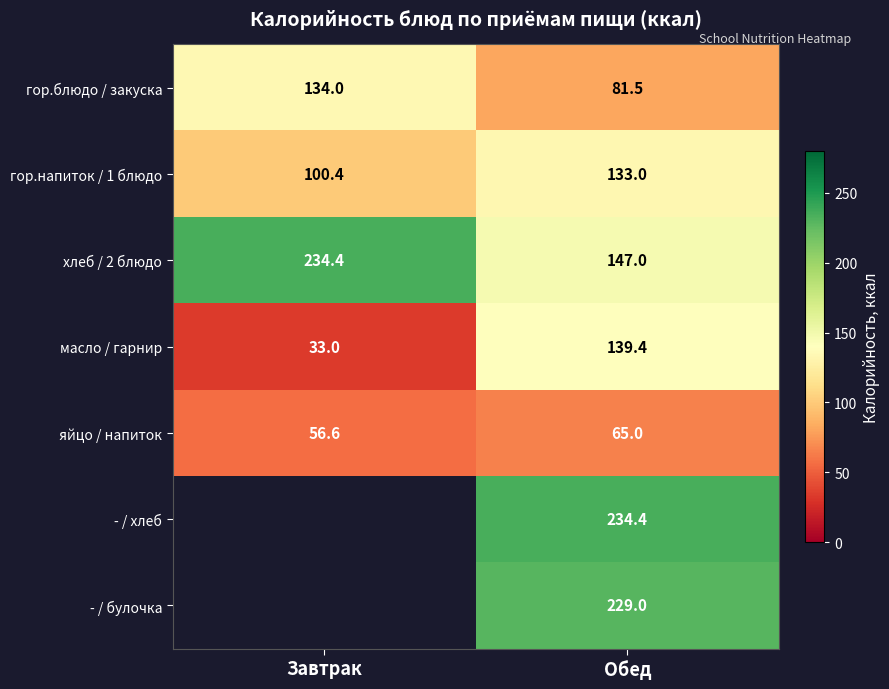

At Обед, list the series in order from smallest to largest.

яйцо / напиток, гор.блюдо / закуска, гор.напиток / 1 блюдо, масло / гарнир, хлеб / 2 блюдо, - / булочка, - / хлеб